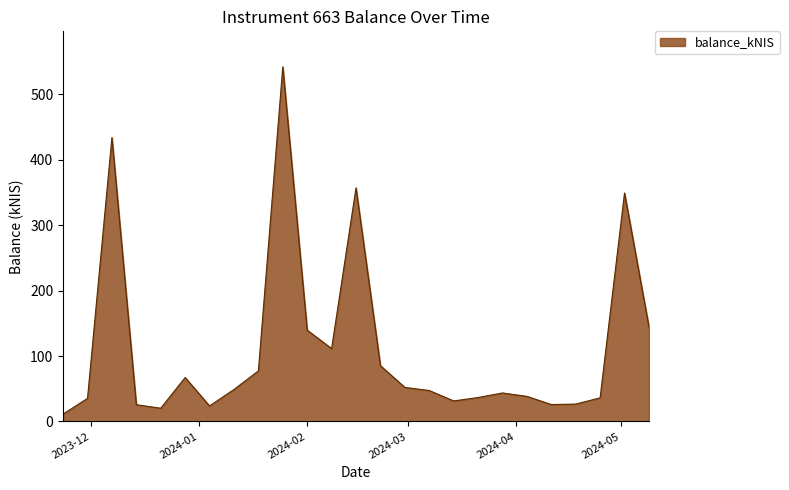

What is the maximum value shown in the chart?

541.7